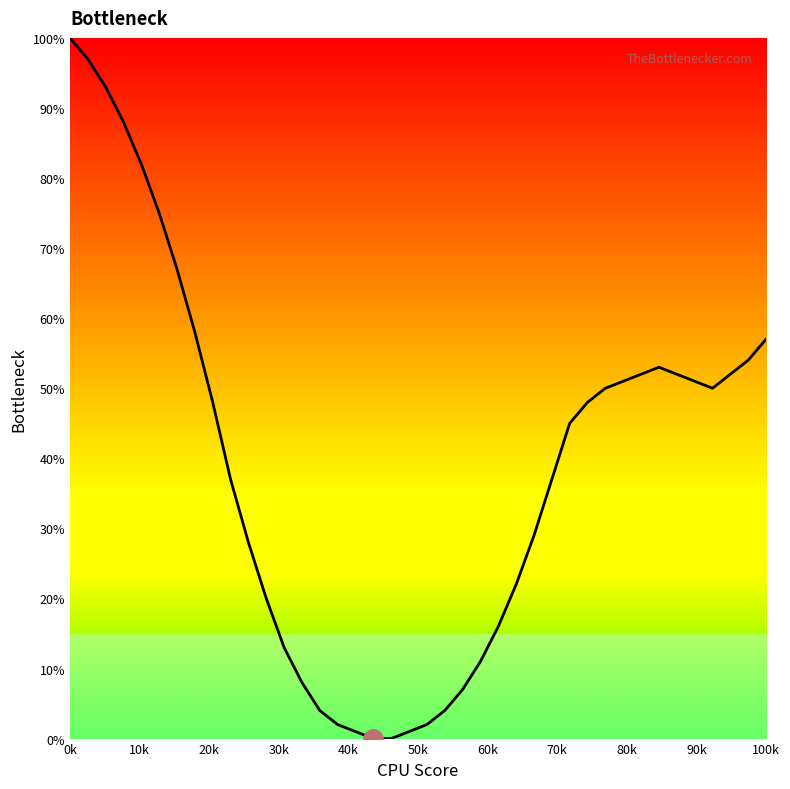

What is the greatest value displayed?

100